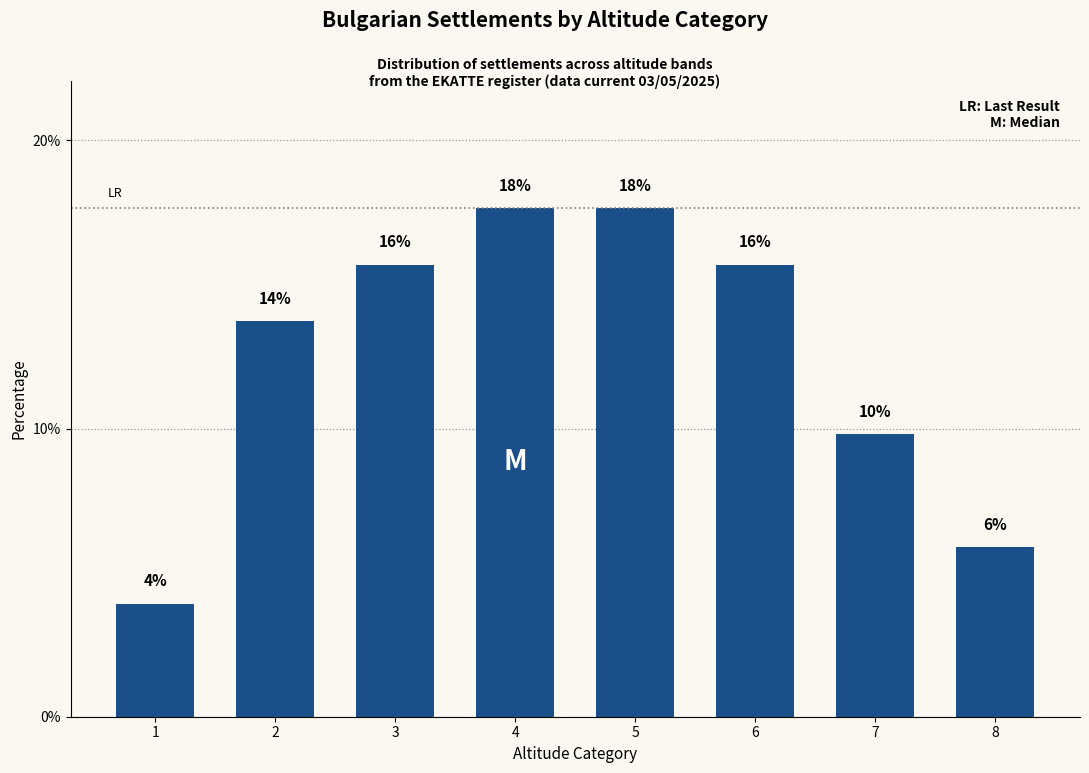

What is the value of the 2nd bar from the left?

13.7